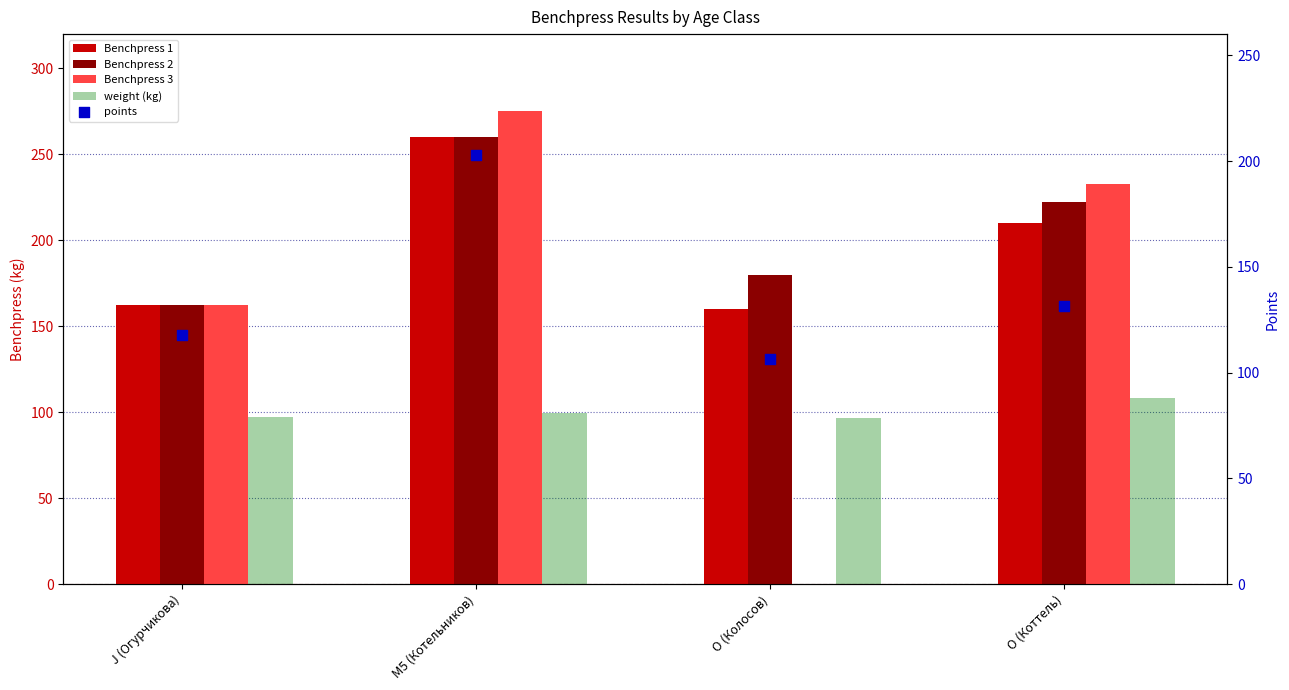

At how many categories does at least one series exceed 259?

1